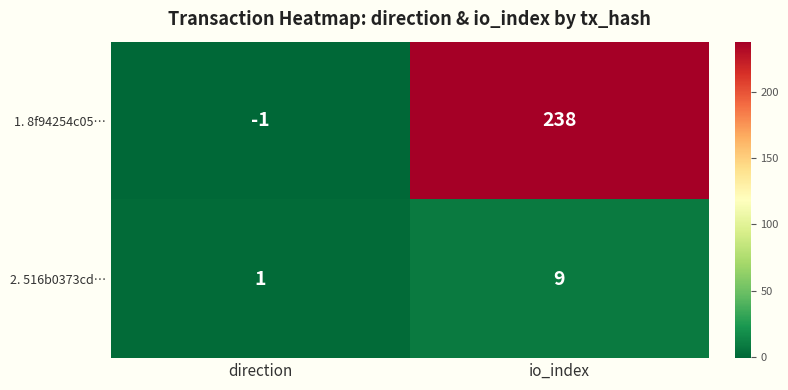

Count the number of categories in the chart.

2